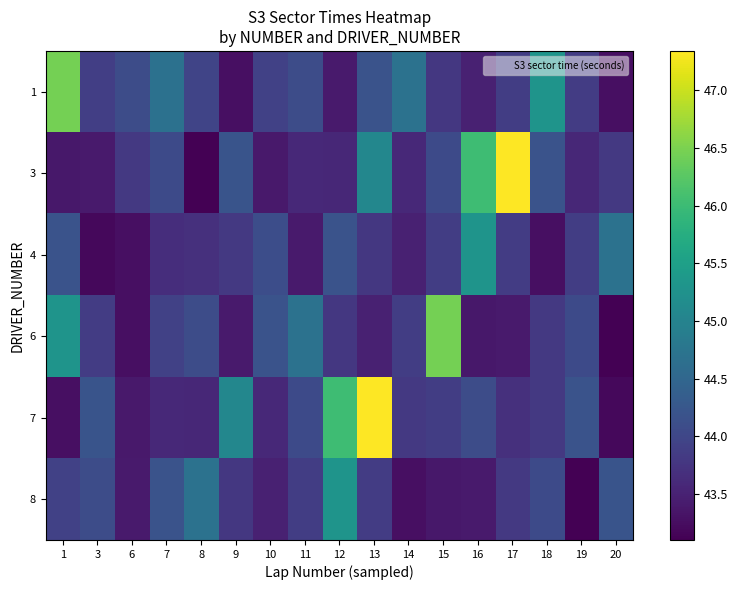

Rank the series at 3 from lowest to highest value.

4, 3, 6, 1, 8, 7